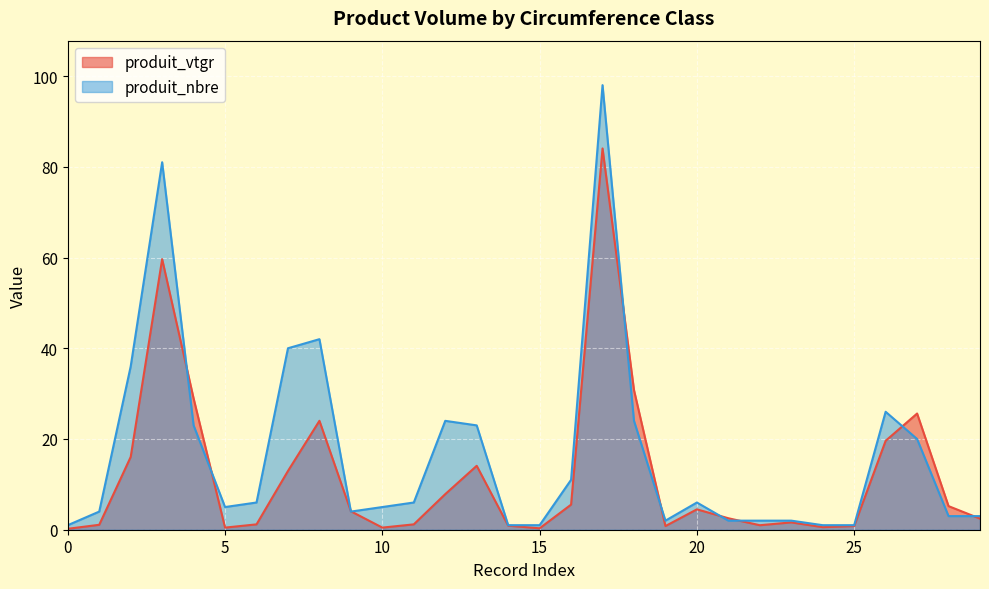

How many times do produit_nbre and produit_vtgr cross each other?

10